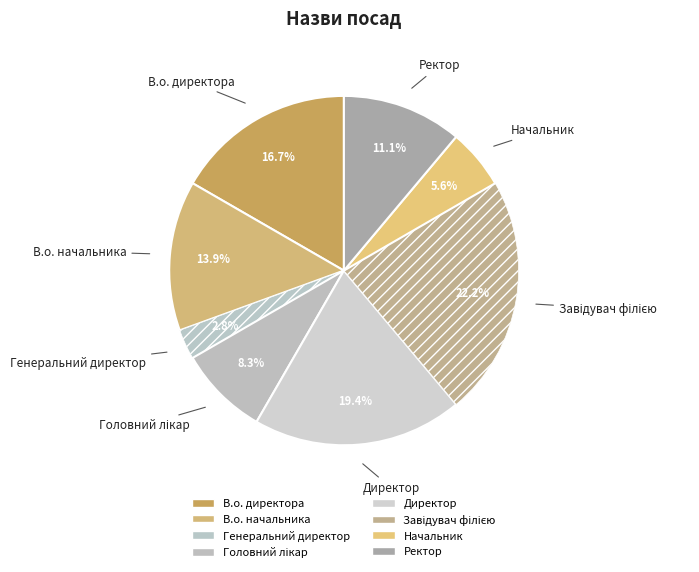

What is the change in value from В.о. директора to Генеральний директор?

-5